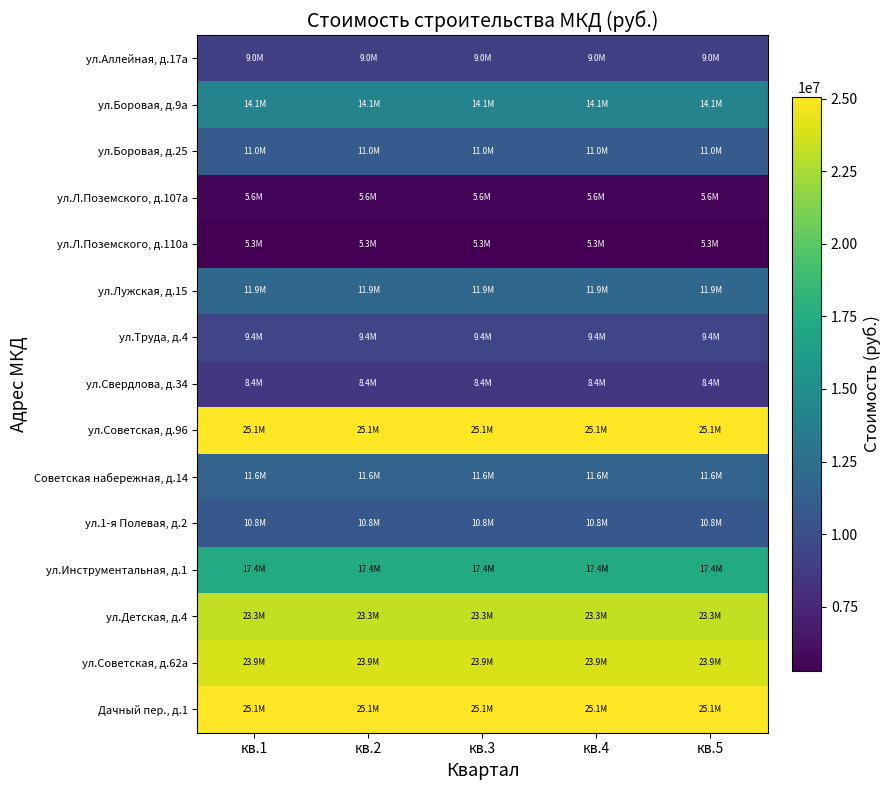

Reading left to right, transcribe all the data shown in this chart.

ул.Аллейная, д.17а: кв.1=9034857	кв.2=9034857	кв.3=9034857	кв.4=9034857	кв.5=9034857
ул.Боровая, д.9а: кв.1=14118988	кв.2=14118988	кв.3=14118988	кв.4=14118988	кв.5=14118988
ул.Боровая, д.25: кв.1=10981710	кв.2=10981710	кв.3=10981710	кв.4=10981710	кв.5=10981710
ул.Л.Поземского, д.107а: кв.1=5602259	кв.2=5602259	кв.3=5602259	кв.4=5602259	кв.5=5602259
ул.Л.Поземского, д.110а: кв.1=5285150	кв.2=5285150	кв.3=5285150	кв.4=5285150	кв.5=5285150
ул.Лужская, д.15: кв.1=11884561	кв.2=11884561	кв.3=11884561	кв.4=11884561	кв.5=11884561
ул.Труда, д.4: кв.1=9423453	кв.2=9423453	кв.3=9423453	кв.4=9423453	кв.5=9423453
ул.Свердлова, д.34: кв.1=8387197	кв.2=8387197	кв.3=8387197	кв.4=8387197	кв.5=8387197
ул.Советская, д.96: кв.1=25064442	кв.2=25064442	кв.3=25064442	кв.4=25064442	кв.5=25064442
Советская набережная, д.14: кв.1=11593114	кв.2=11593114	кв.3=11593114	кв.4=11593114	кв.5=11593114
ул.1-я Полевая, д.2: кв.1=10751176	кв.2=10751176	кв.3=10751176	кв.4=10751176	кв.5=10751176
ул.Инструментальная, д.1: кв.1=17357288	кв.2=17357288	кв.3=17357288	кв.4=17357288	кв.5=17357288
ул.Детская, д.4: кв.1=23276391	кв.2=23276391	кв.3=23276391	кв.4=23276391	кв.5=23276391
ул.Советская, д.62а: кв.1=23866271	кв.2=23866271	кв.3=23866271	кв.4=23866271	кв.5=23866271
Дачный пер., д.1: кв.1=25064442	кв.2=25064442	кв.3=25064442	кв.4=25064442	кв.5=25064442